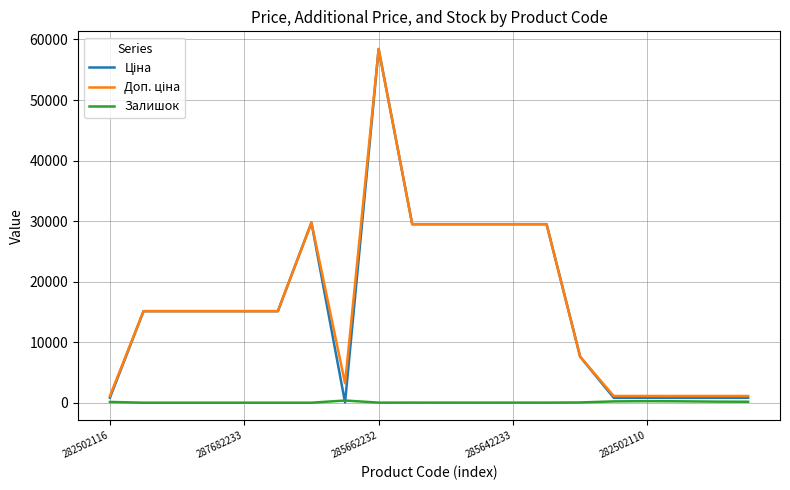

What is the maximum value shown in the chart?

58426.5